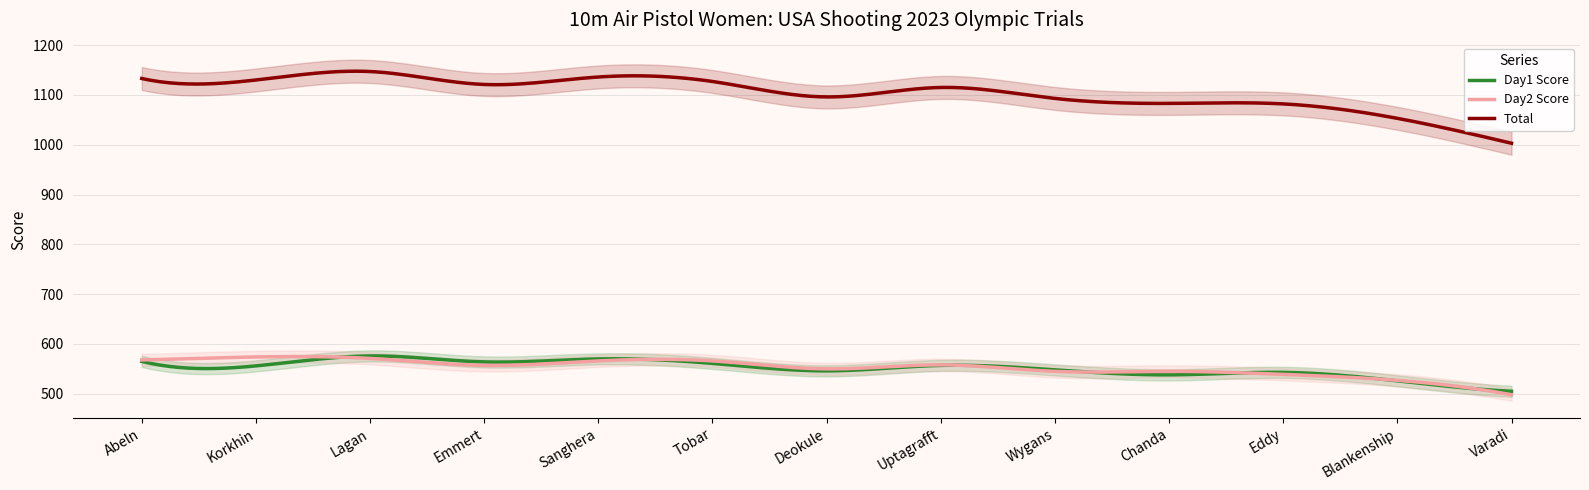

How many data points does each series have?

13